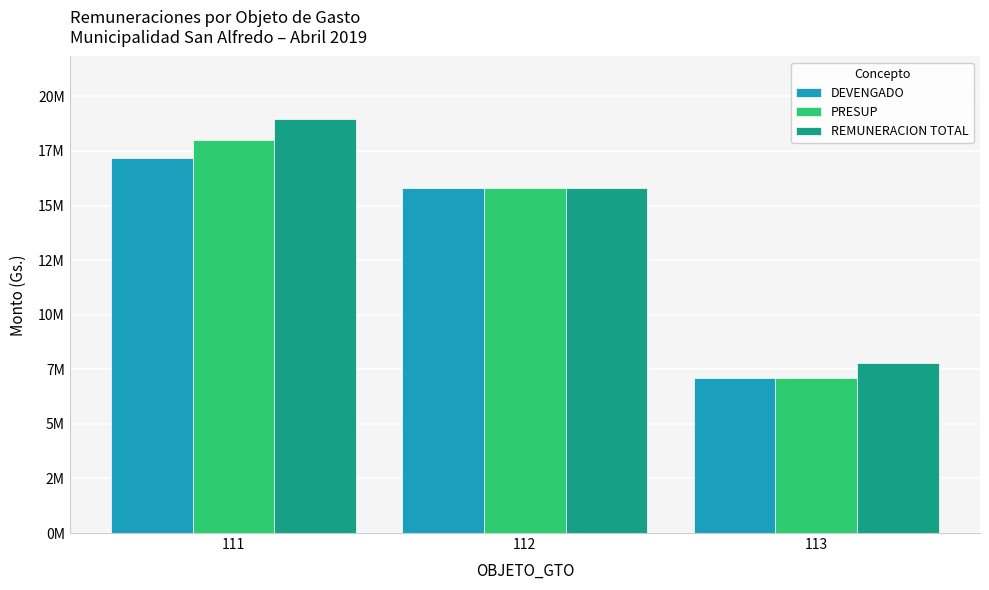

Reading left to right, list all the values displayed in this chart.

DEVENGADO: 111=17180000	112=15817500	113=7088200
PRESUP: 111=17980000	112=15817500	113=7088200
REMUNERACION TOTAL: 111=18980000	112=15817500	113=7787200